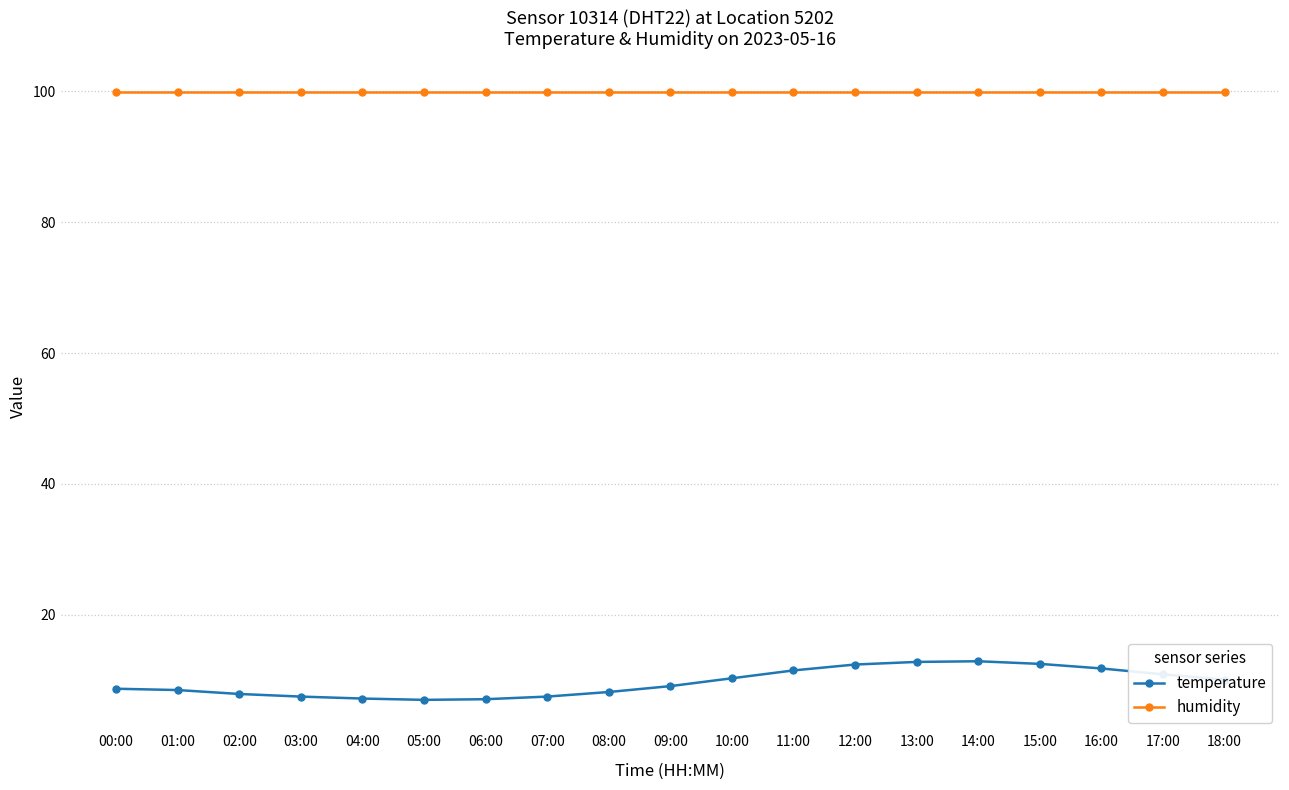

Which series has the largest range (max minus min)?

temperature